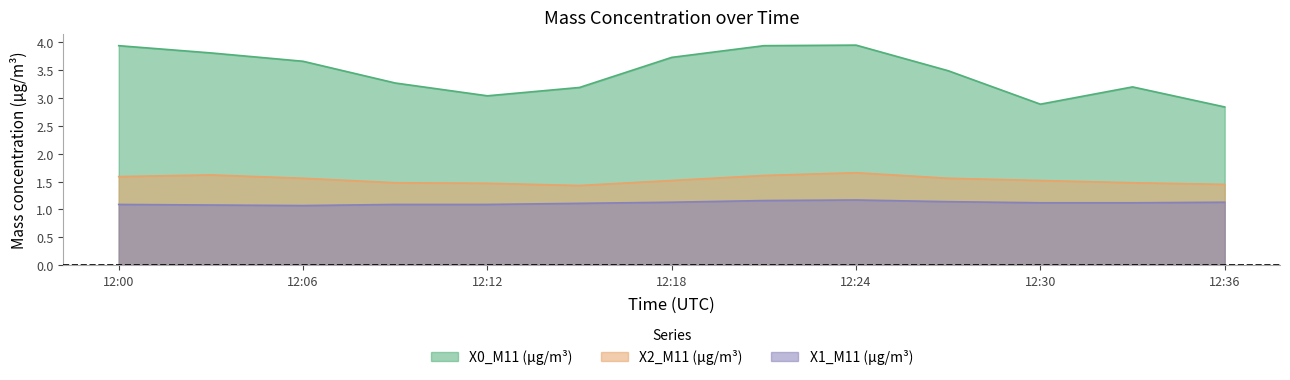

What is the minimum value shown in the chart?

1.1